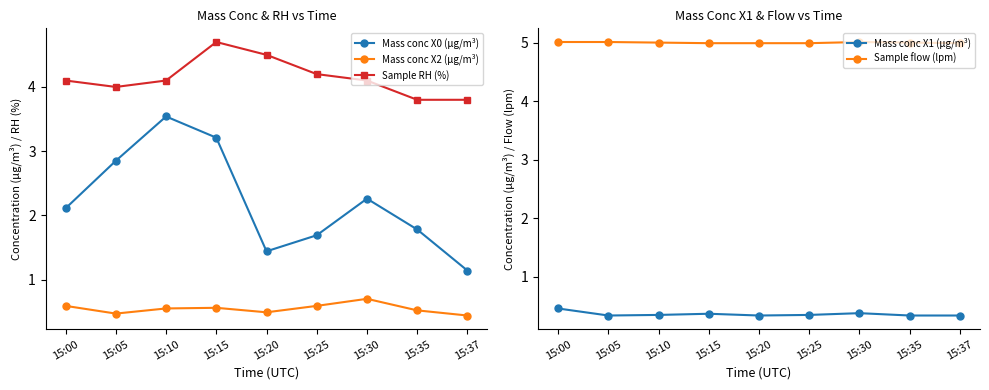

What is the average value of the Mass conc X1 (μg/m³) series?

0.4